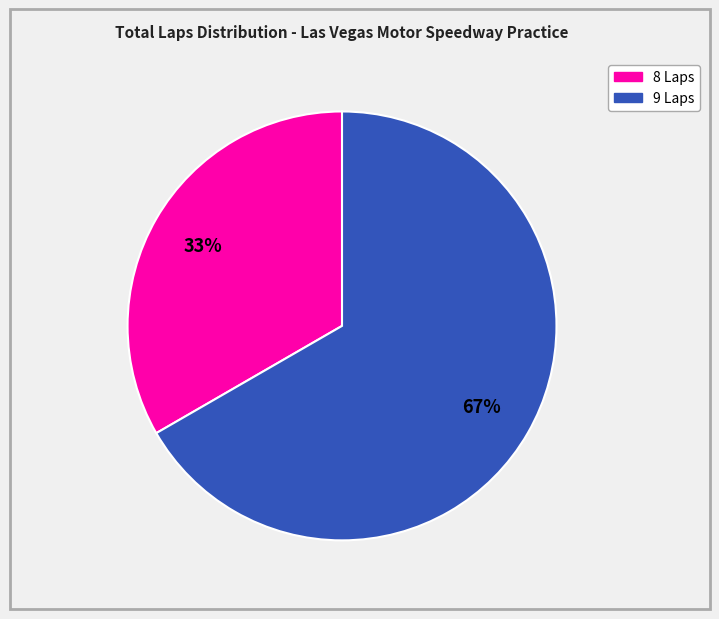

Is there any slice that represents more than half of the pie?

Yes